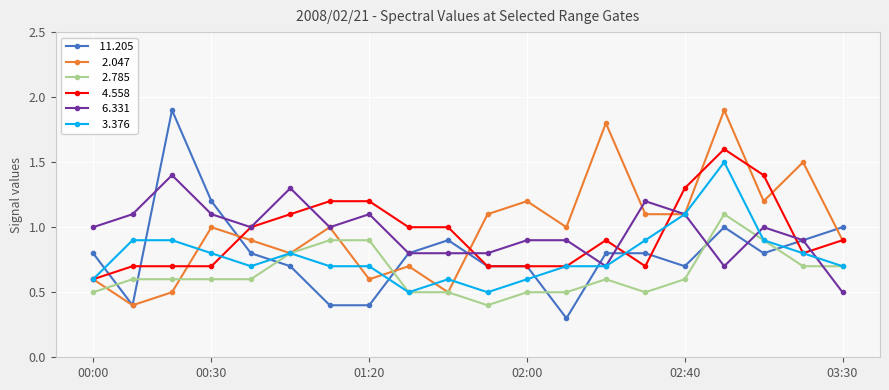

What is the smallest value displayed?

0.3